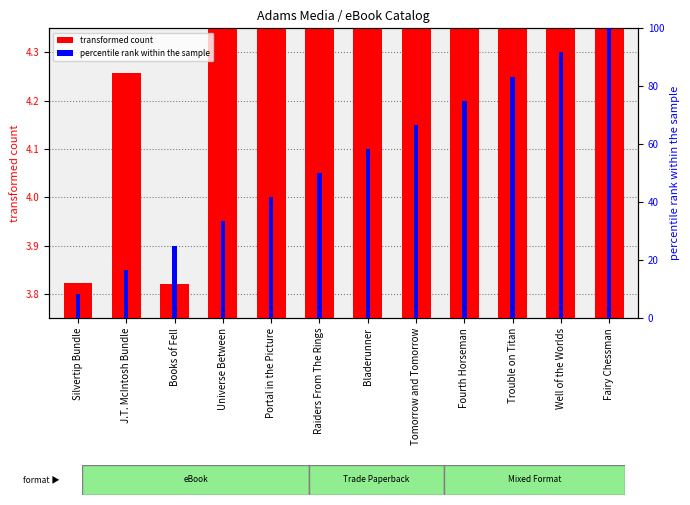

Rank the series by their maximum value, from lowest to highest.

transformed count, percentile rank within the sample